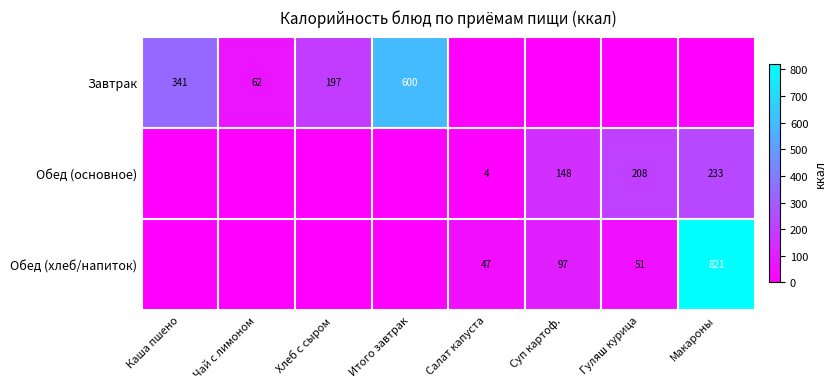

Is the value of Обед (хлеб/напиток) at Суп картоф. greater than the value of Обед (основное) at Суп картоф.?

No